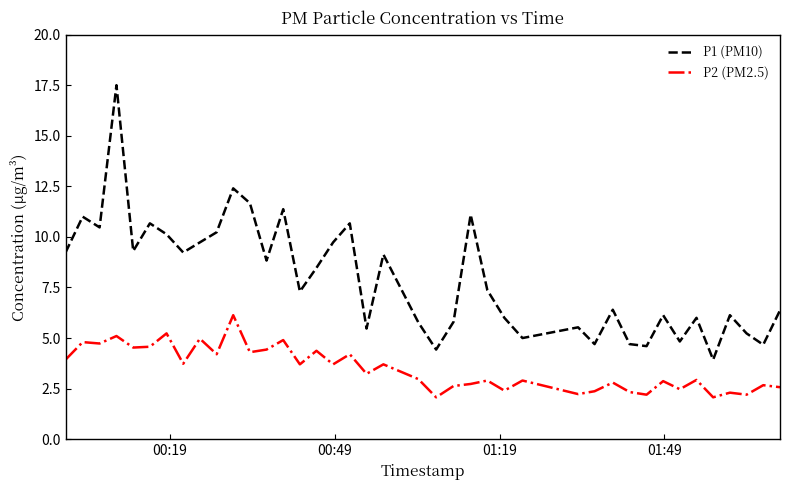

What is the smallest value displayed?

2.1